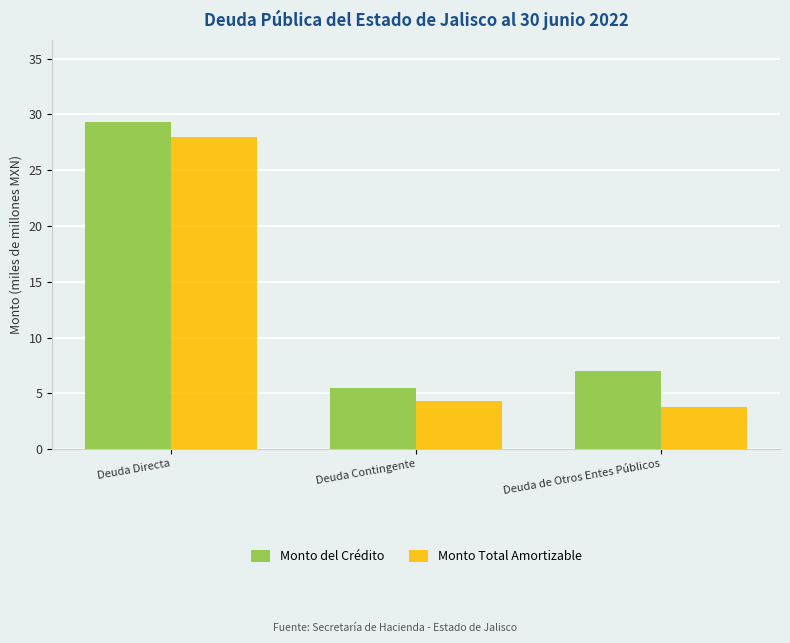

How many data points in Monto Total Amortizable are less than 4?

1